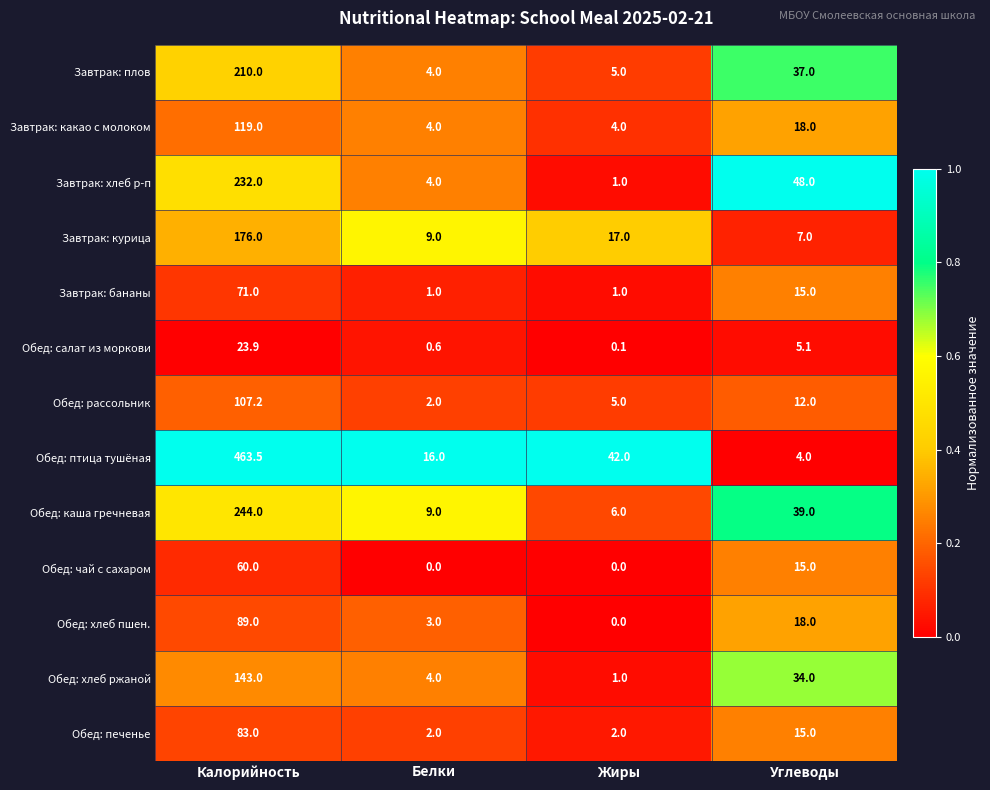

What is the spread (max minus min) of values at Белки?

16.0